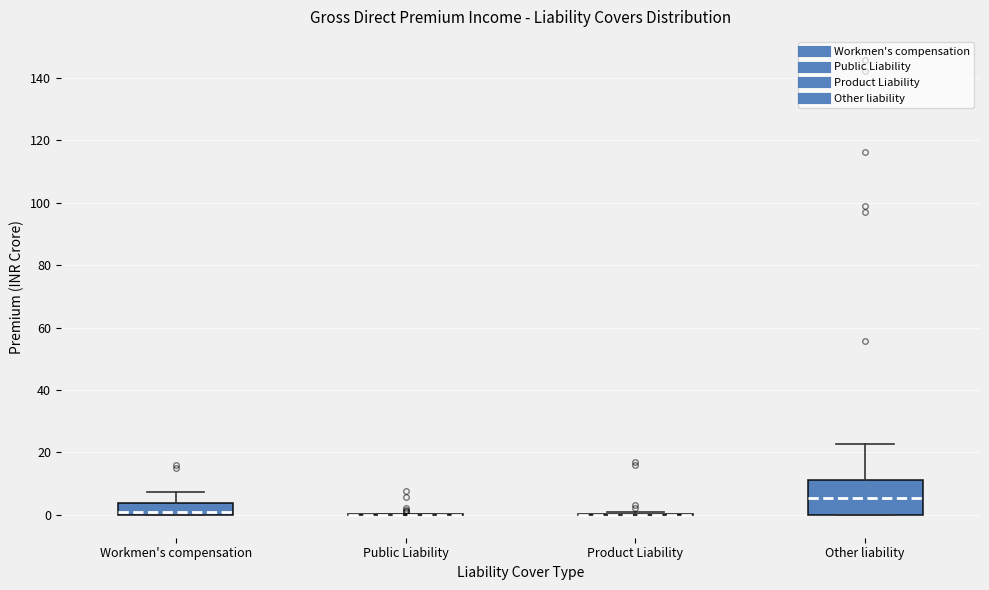

Which box is the tallest, from its lower edge to its upper edge?

Other liability